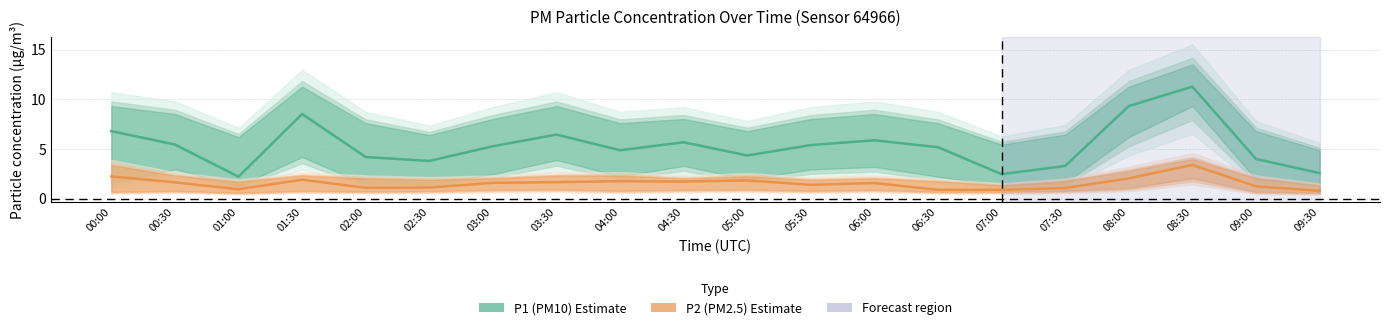

Where is the first local maximum for P1 (PM10)?

01:30